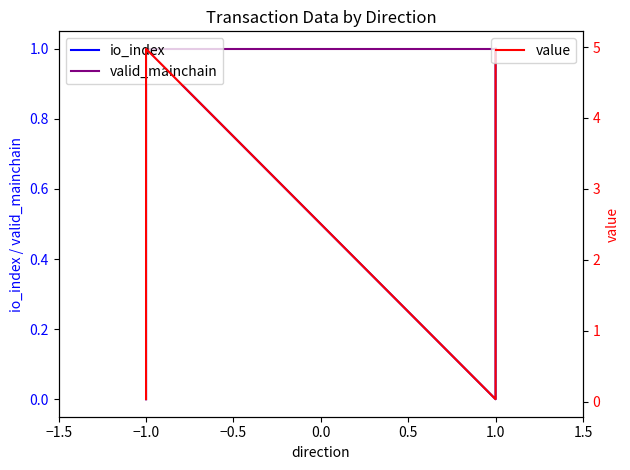

Does the chart display data point markers on the line(s)?

No